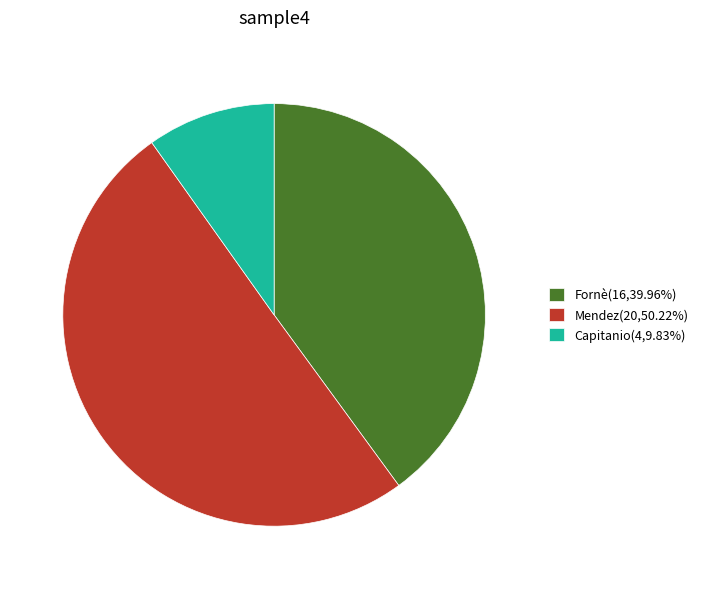

Is Capitanio(4,9.83%) the majority of the pie?

No